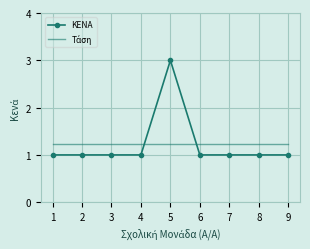

What is the maximum value shown in the chart?

3.0